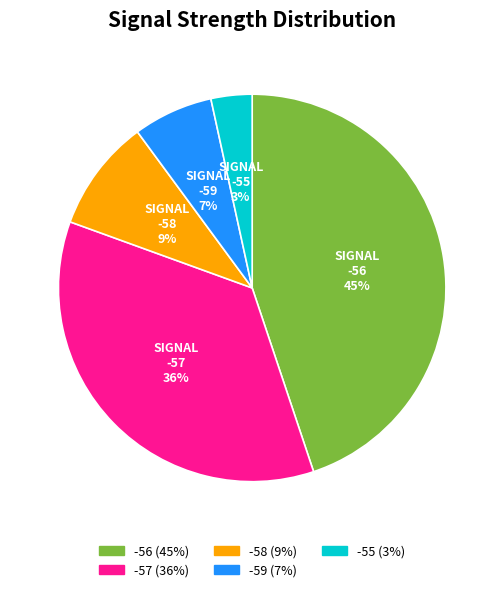

What percentage is the -56 slice, to the nearest percent?

45%